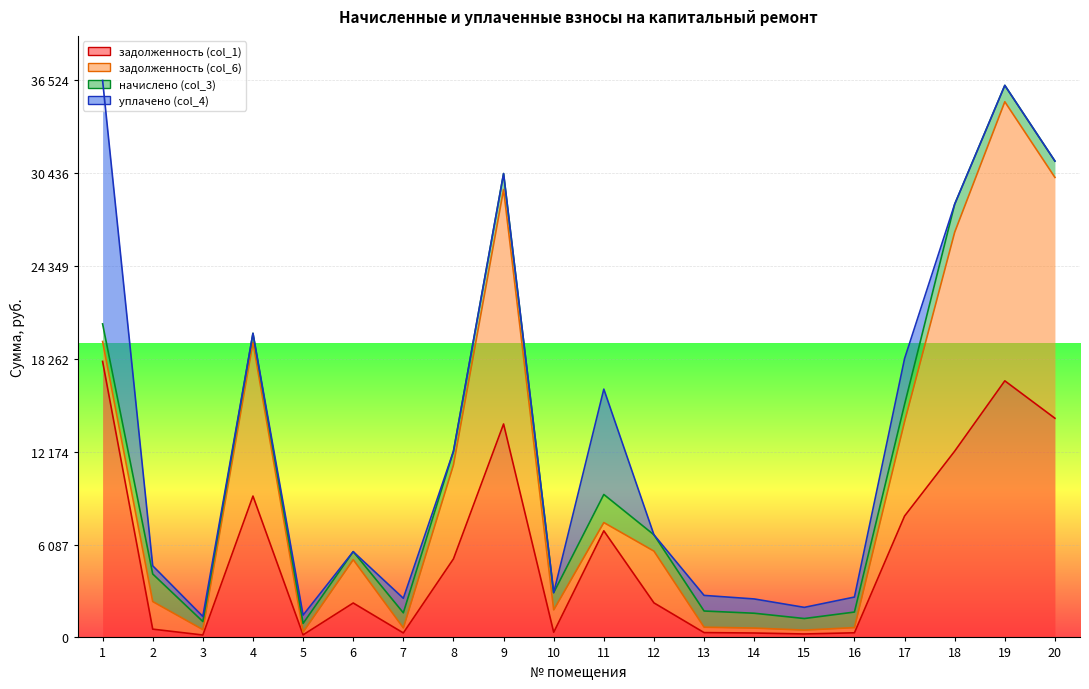

The value of уплачено (col_4) at 11 is 3021.8. True or false?

False